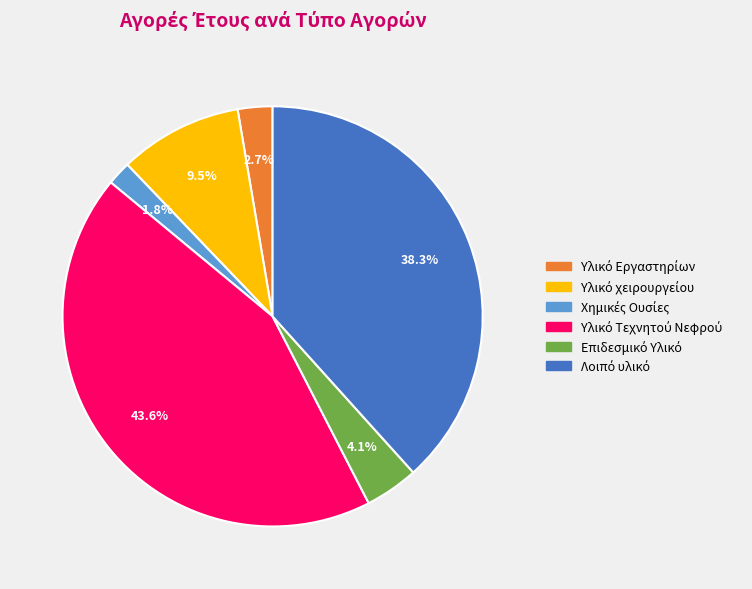

Is there any slice that represents more than half of the pie?

No